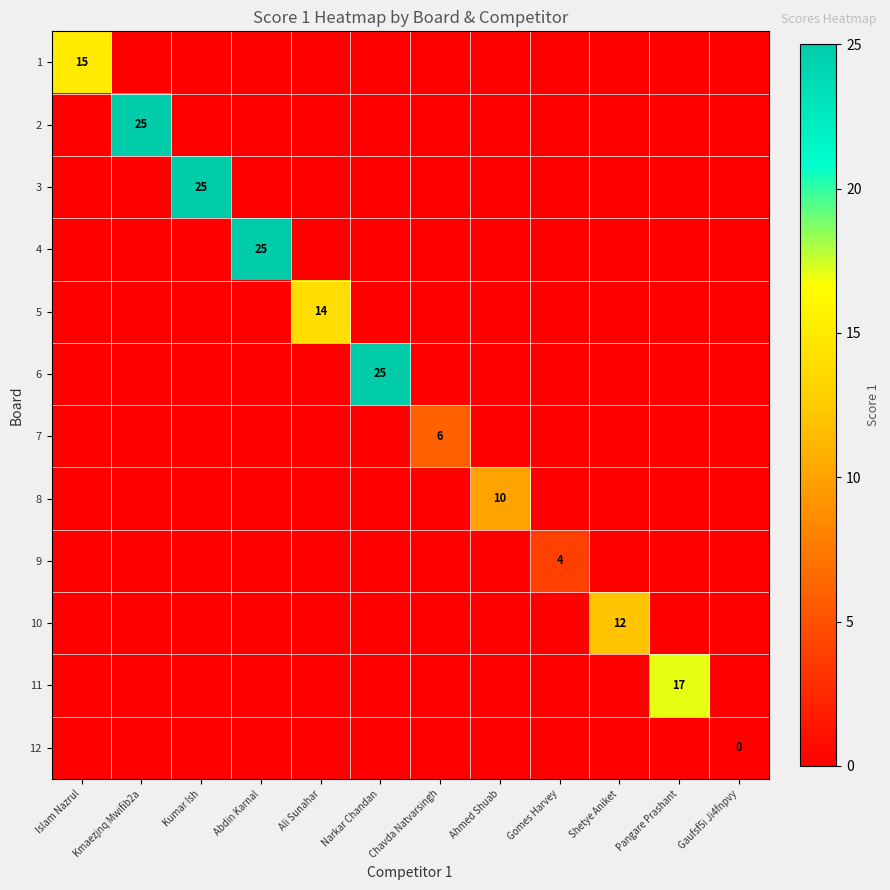

True or false: 6 has a value of 25 at Narkar Chandan.

True